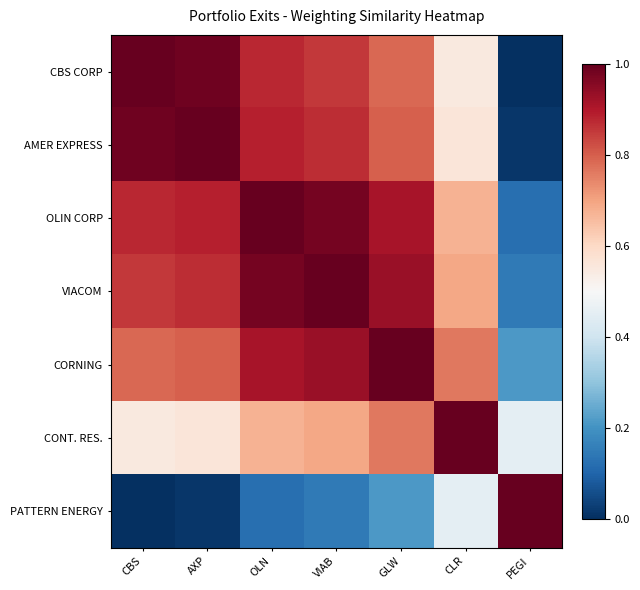

Rank the series at CLR from highest to lowest value.

CONT. RES., CORNING, VIACOM, OLIN CORP, AMER EXPRESS, CBS CORP, PATTERN ENERGY